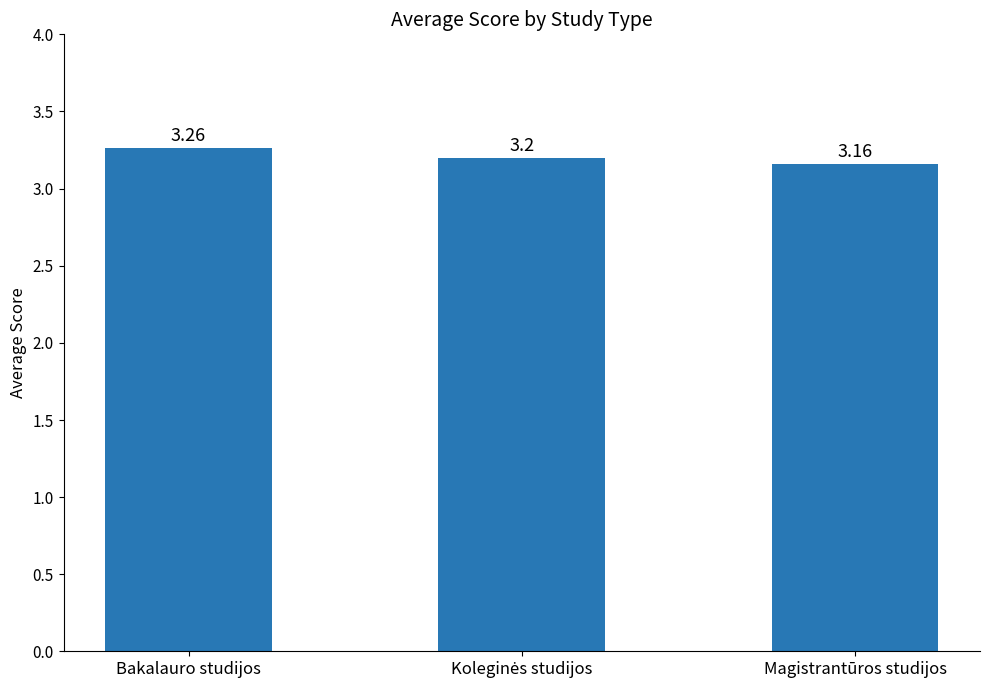

At which category does the chart reach its peak across all series?

Bakalauro studijos